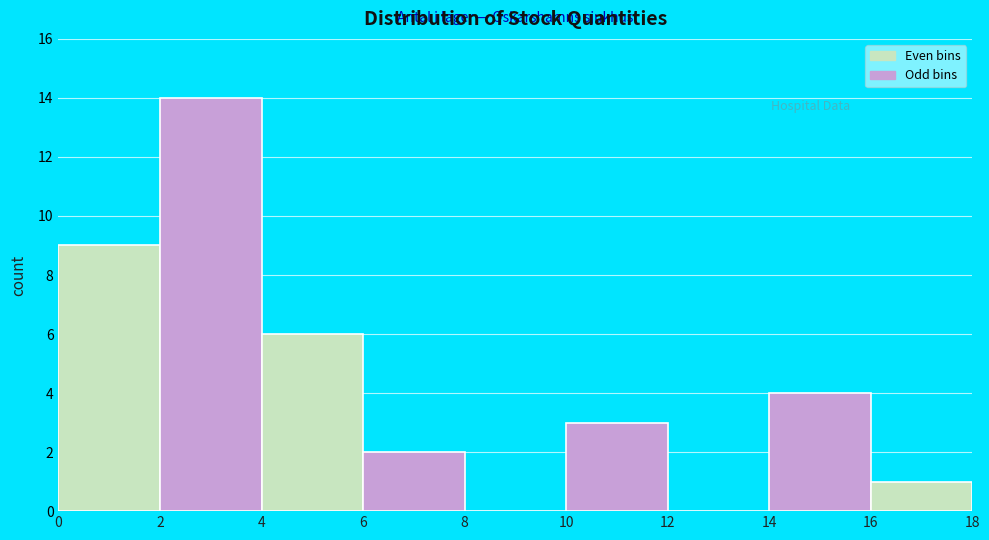

Reading left to right, transcribe this chart: for each bar, give the range it covers on the x-axis and its height. The values are not printed on the chart, so give them approximately, as read against the axis.

0 to 2: 9
2 to 4: 14
4 to 6: 6
6 to 8: 2
8 to 10: 0
10 to 12: 3
12 to 14: 0
14 to 16: 4
16 to 18: 1